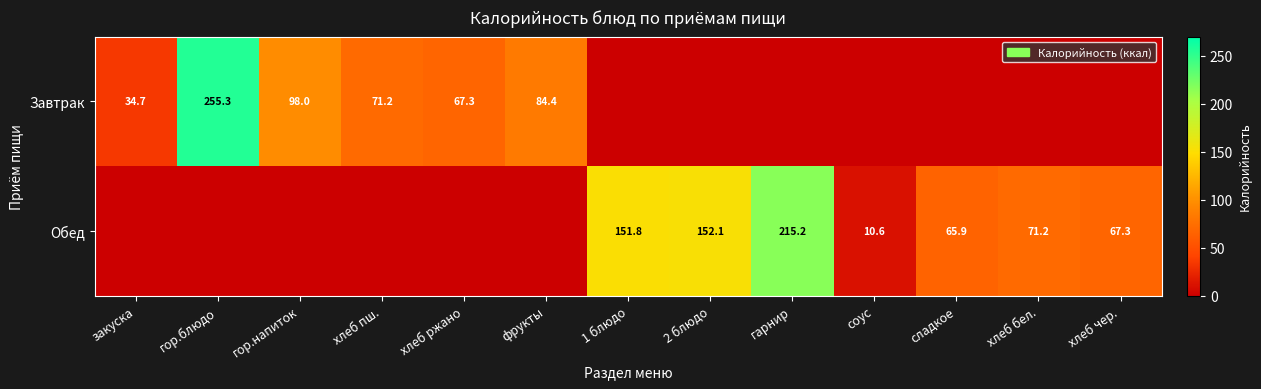

The Завтрак series shows 67.3 at хлеб ржано. True or false?

True